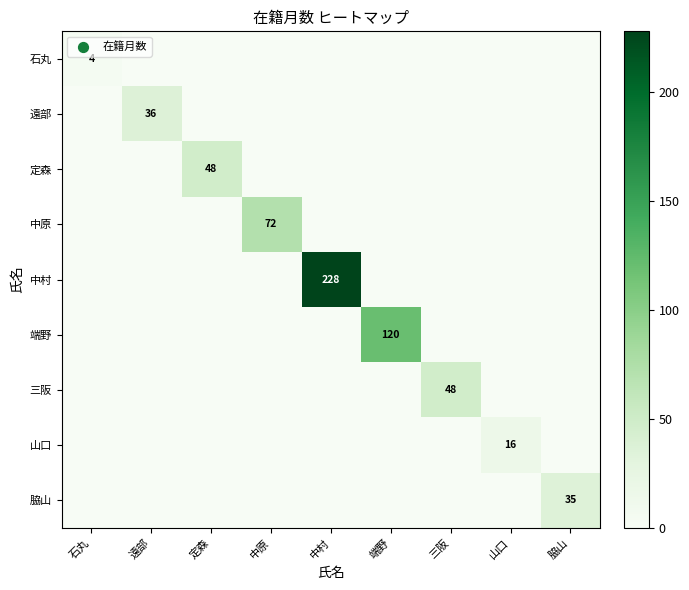

What is the total value across all series at 脇山?

35